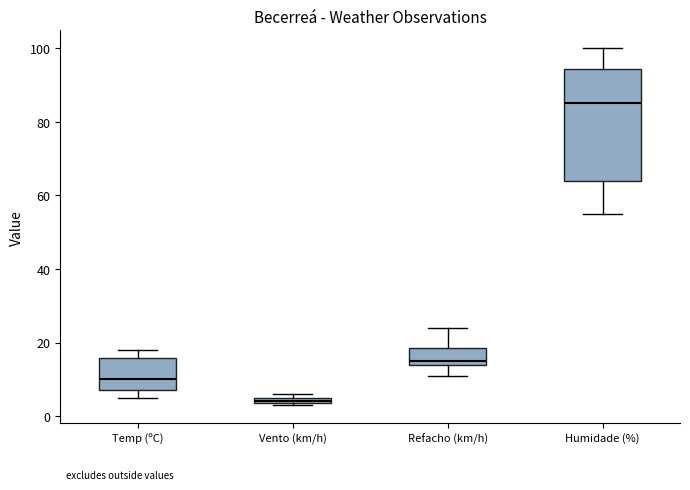

Which box is the tallest, from its lower edge to its upper edge?

Humidade (%)